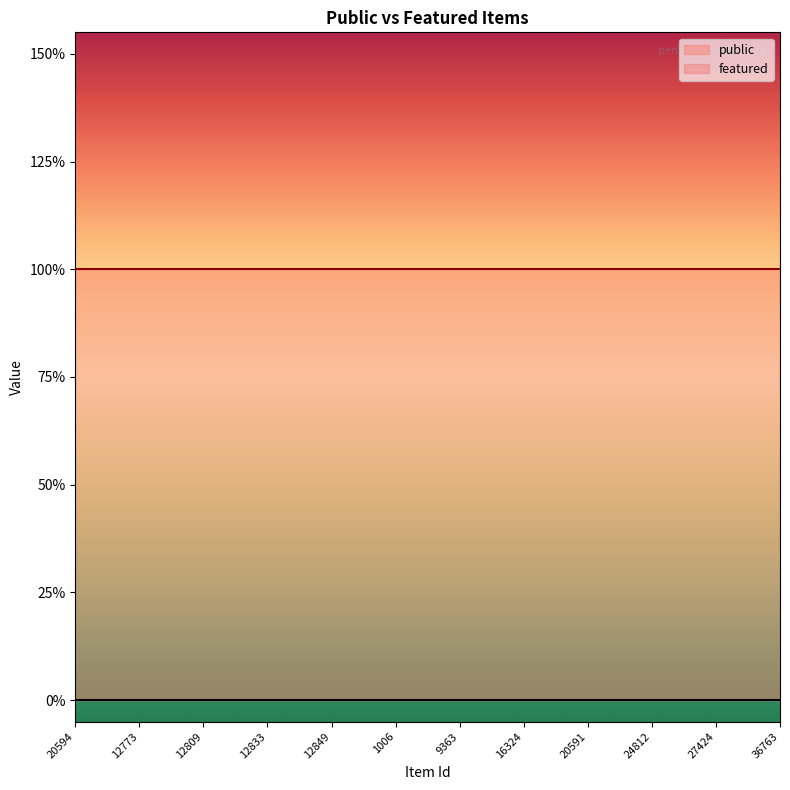

True or false: featured has more than 1 points higher than both neighbors.

False